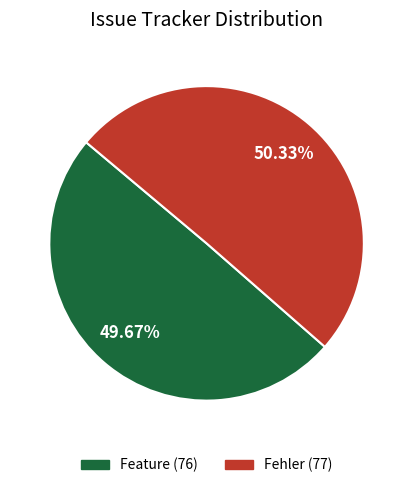

To the nearest percent, what is the difference between the Feature and Fehler slice percentages?

1%